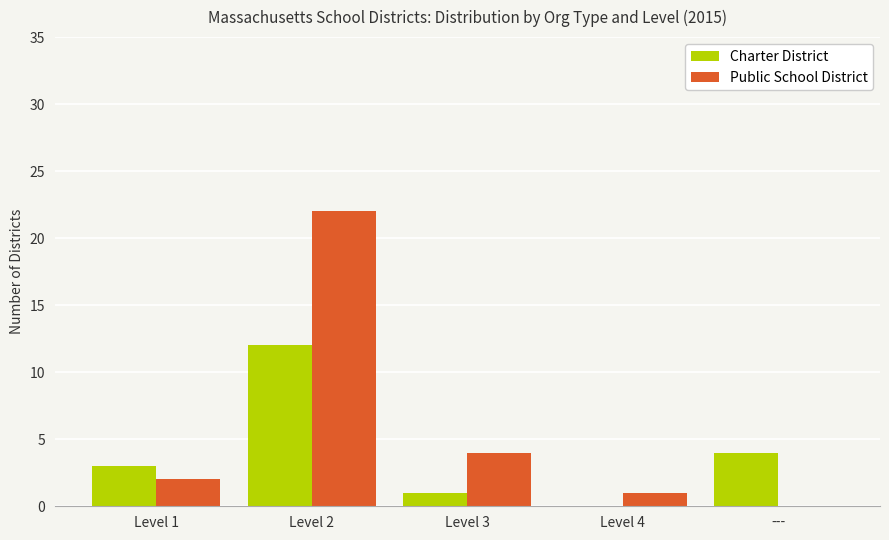

How many distinct data groups are displayed?

2